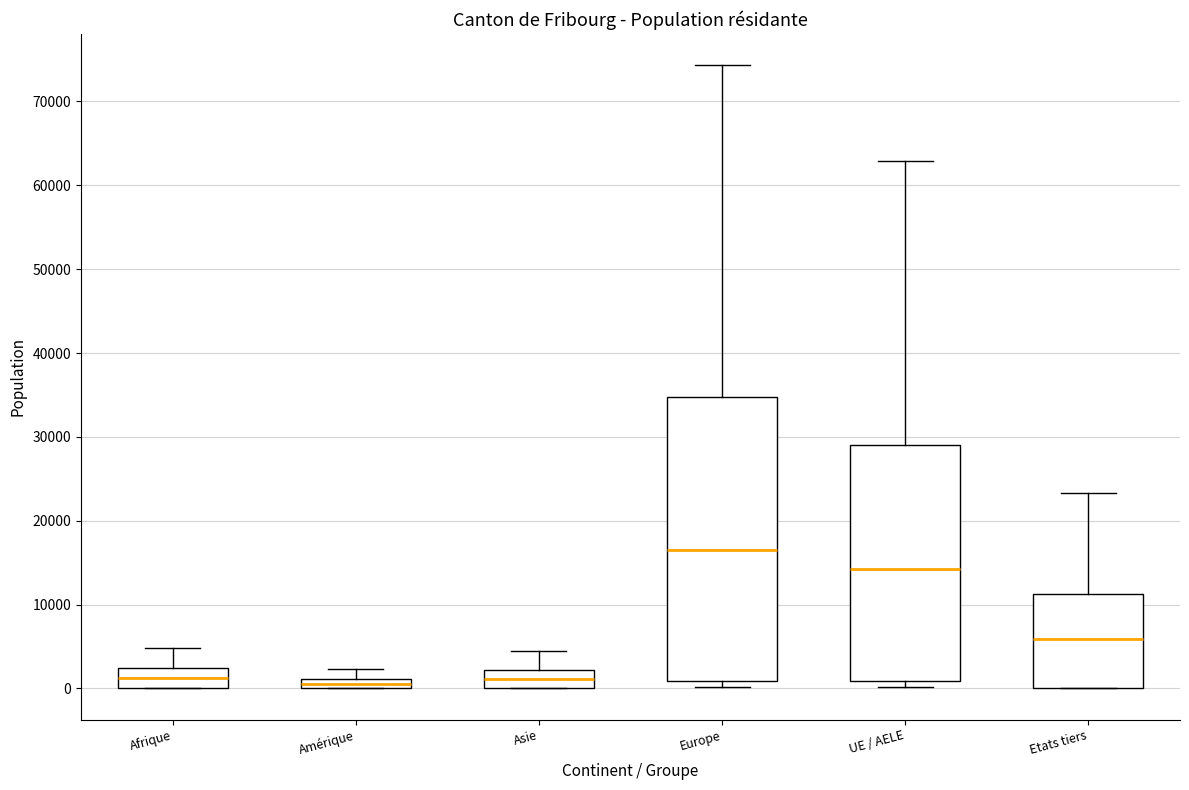

Comparing the boxes themselves (not the whiskers), which one is the tallest?

Europe